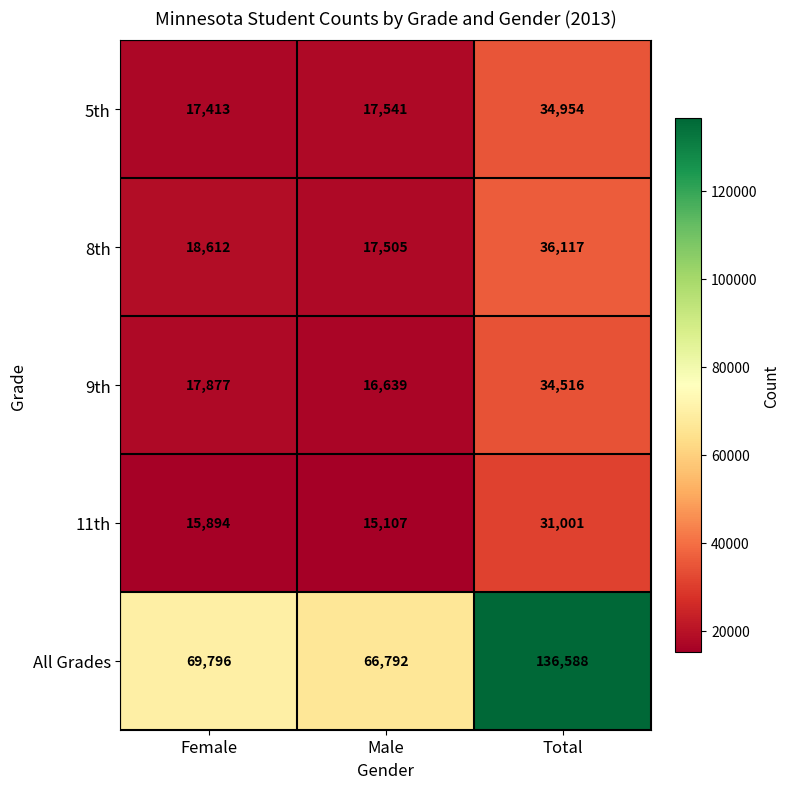

True or false: 9th has a value of 16639 at Male.

True